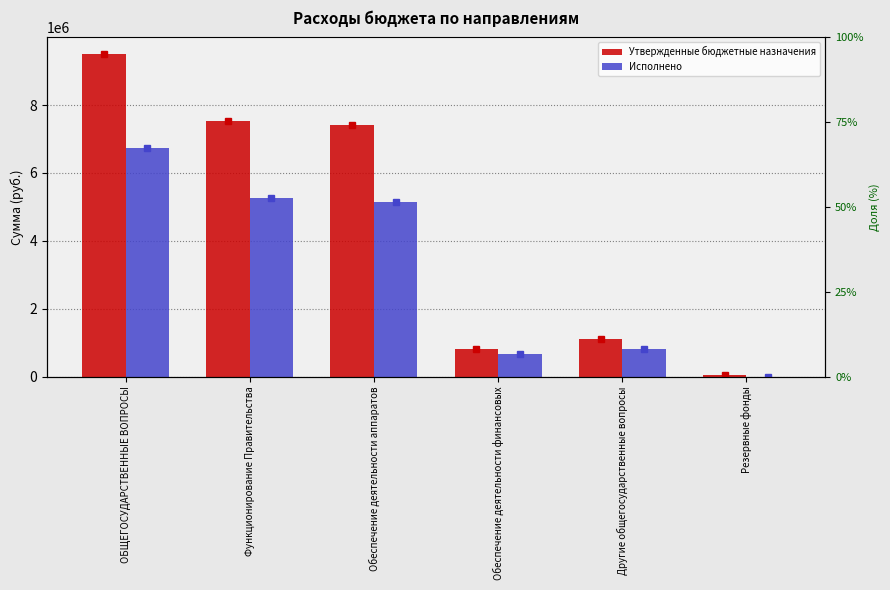

The value of Исполнено at Другие общегосударственные вопросы is 469327.0. True or false?

False